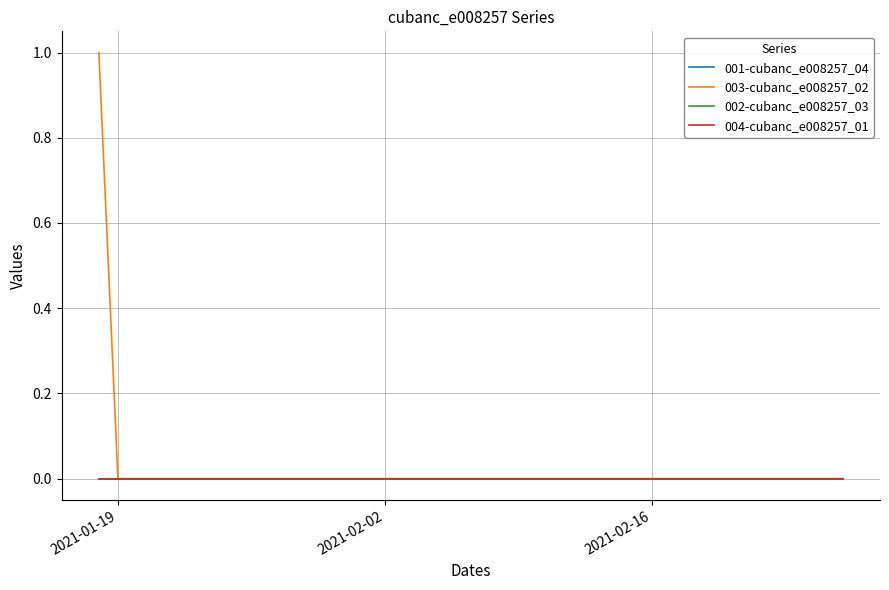

Which label corresponds to the largest value in the chart?

2021-01-19